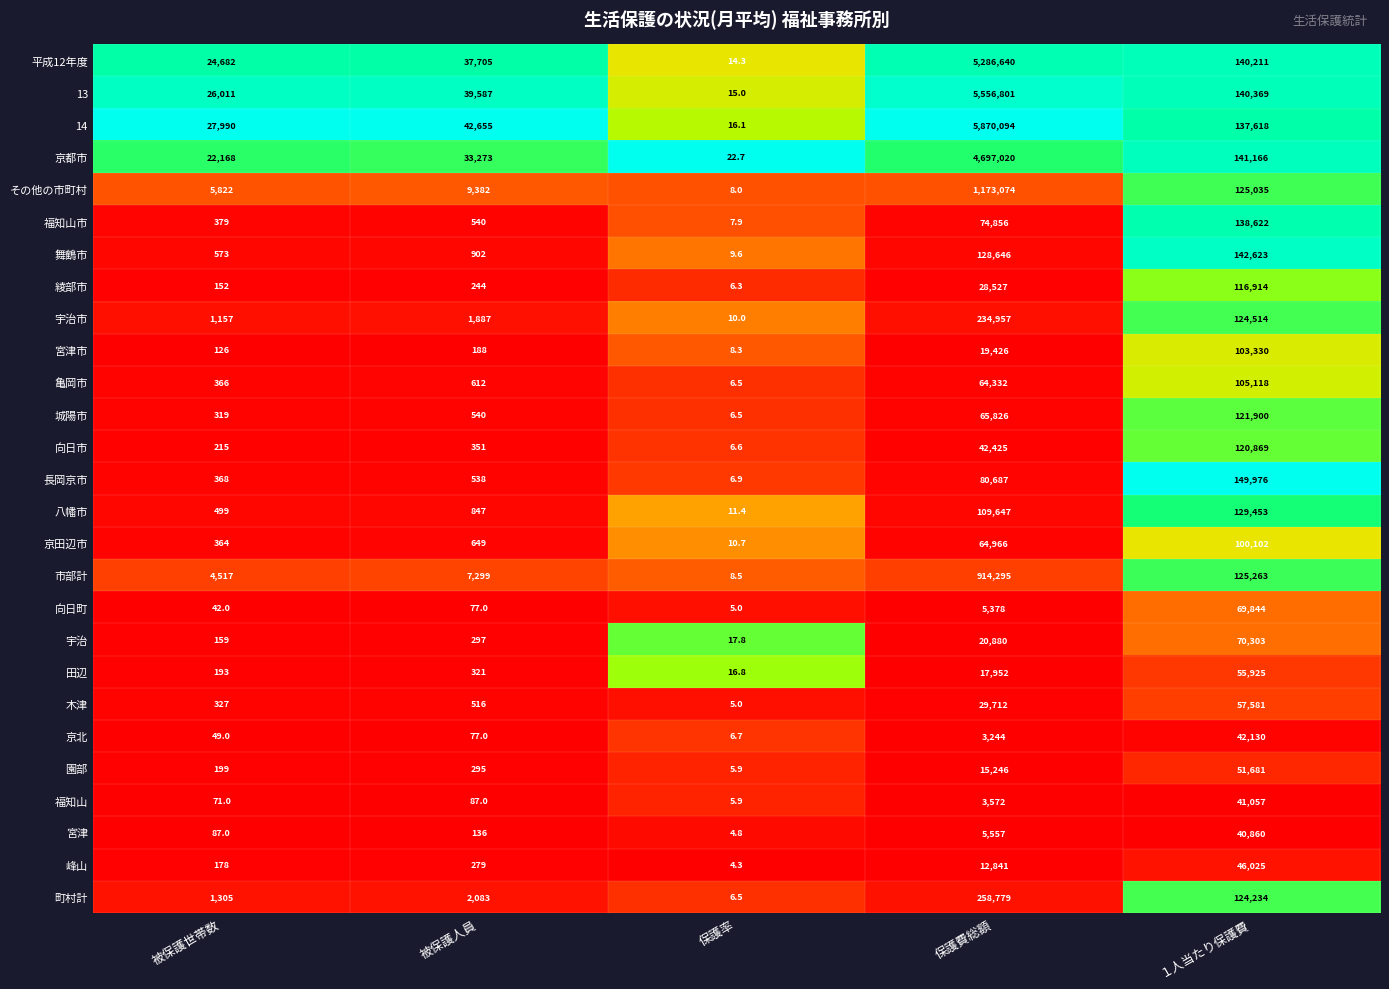

The value of 舞鶴市 at １人当たり保護費 is 142623.0. True or false?

True